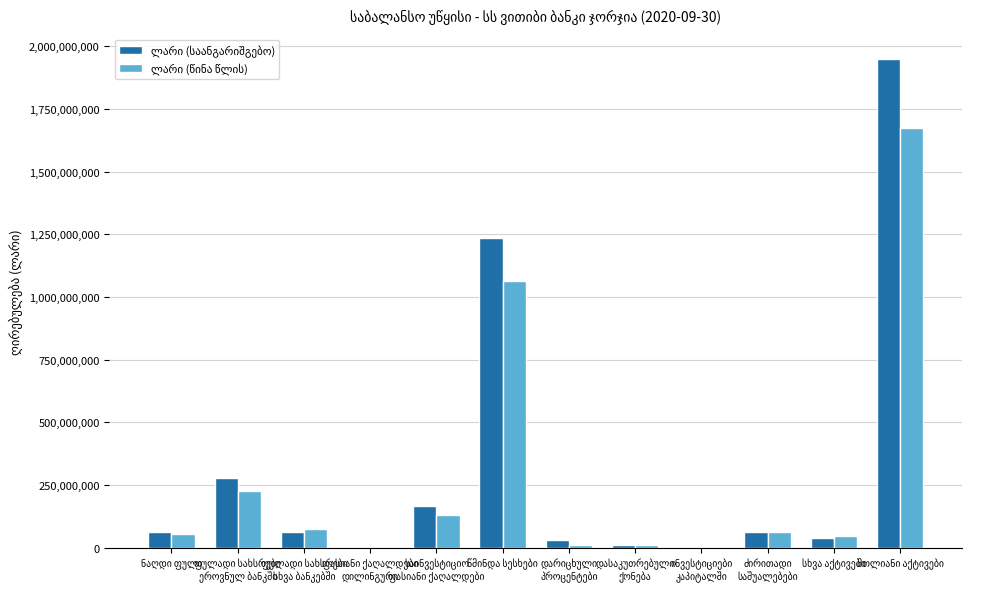

Are the bars horizontal?

No